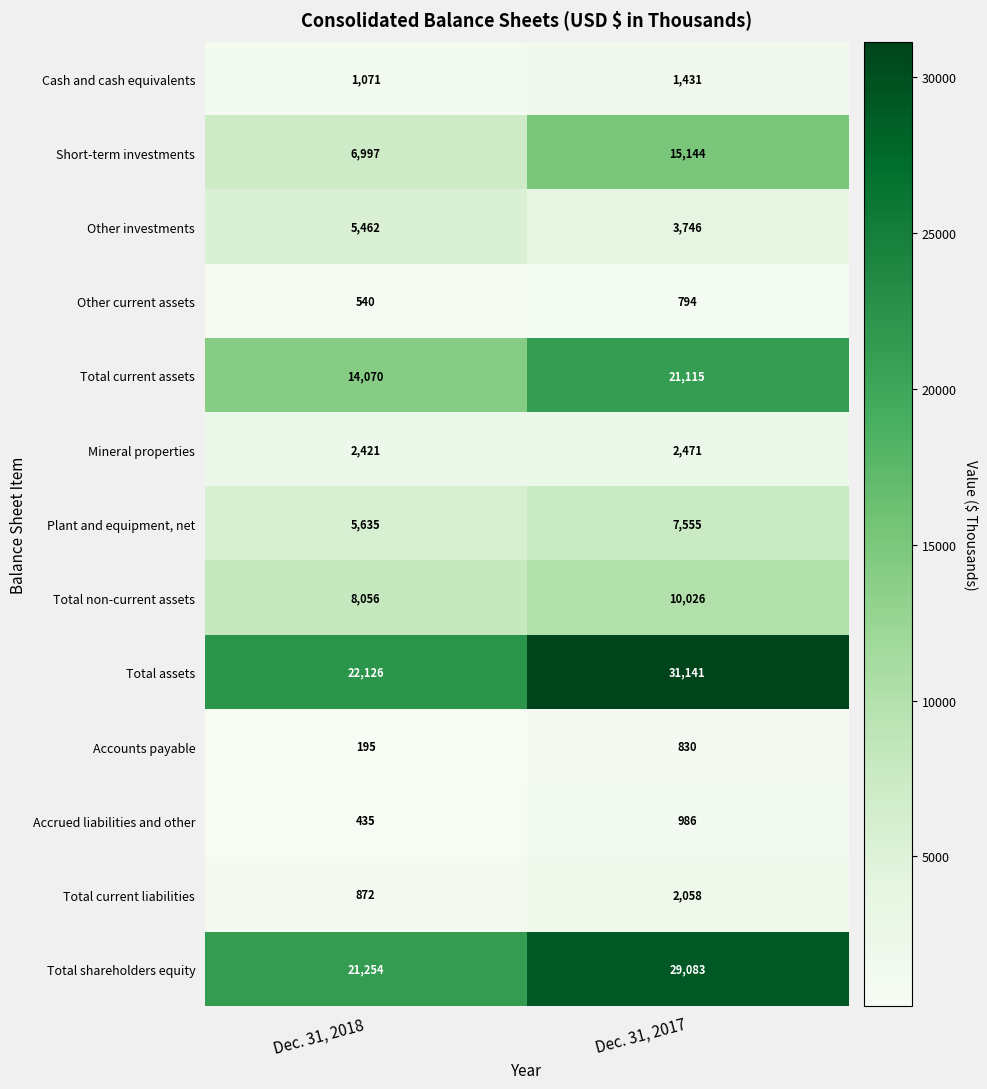

What is the total value across all series at Dec. 31, 2018?

89134